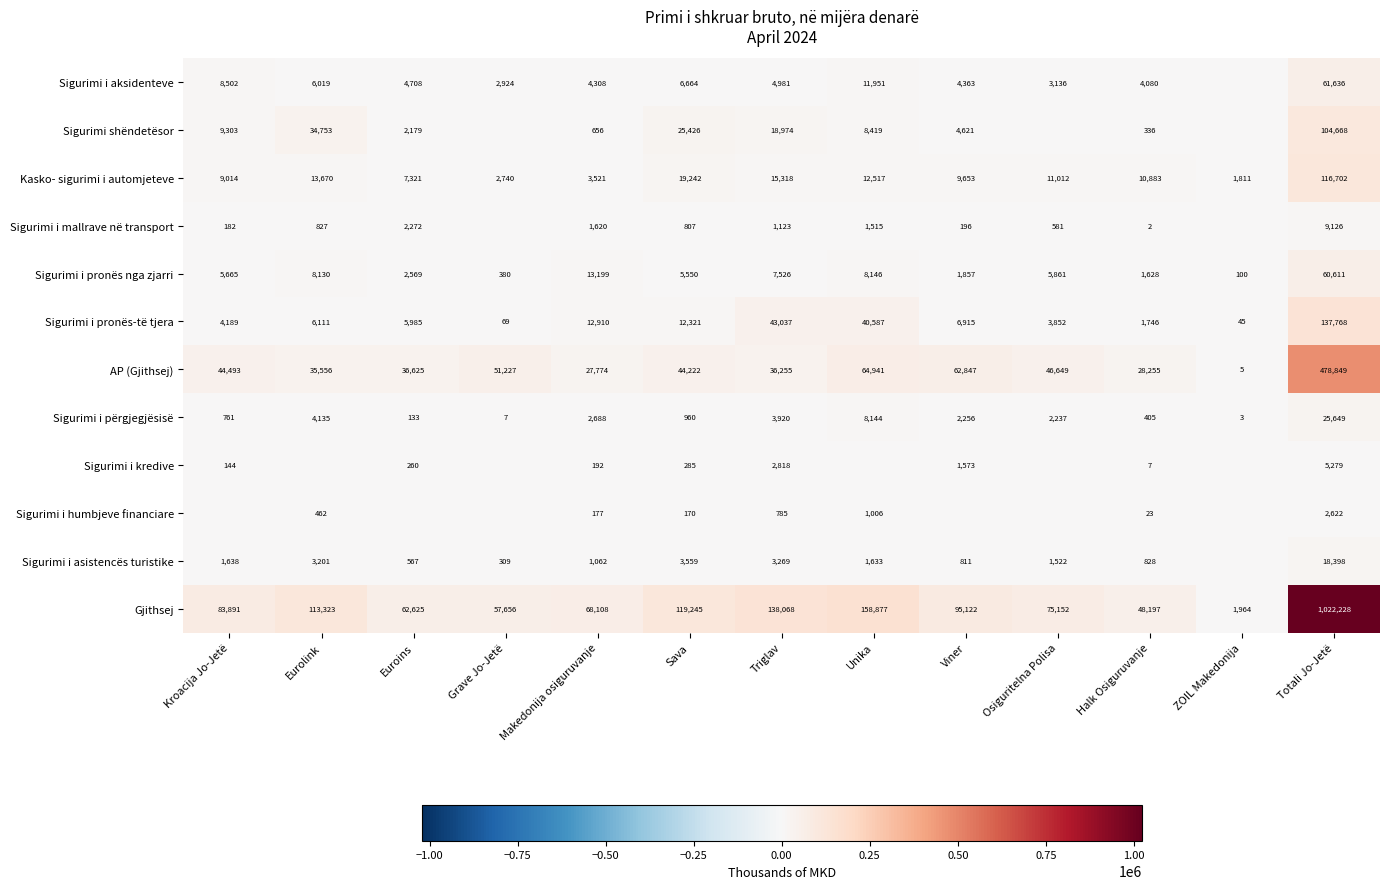

True or false: Sigurimi i pronës-të tjera has a value of 221820.7 at Totali Jo-Jetë.

False